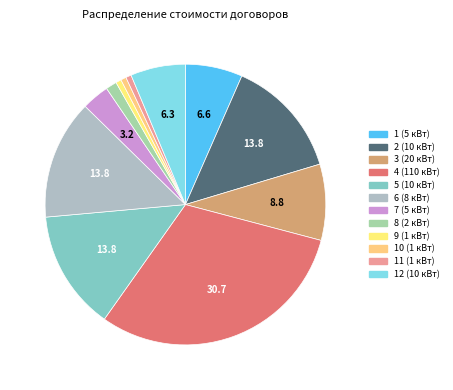

What percentage is the 1 (5 кВт) slice, to the nearest percent?

7%